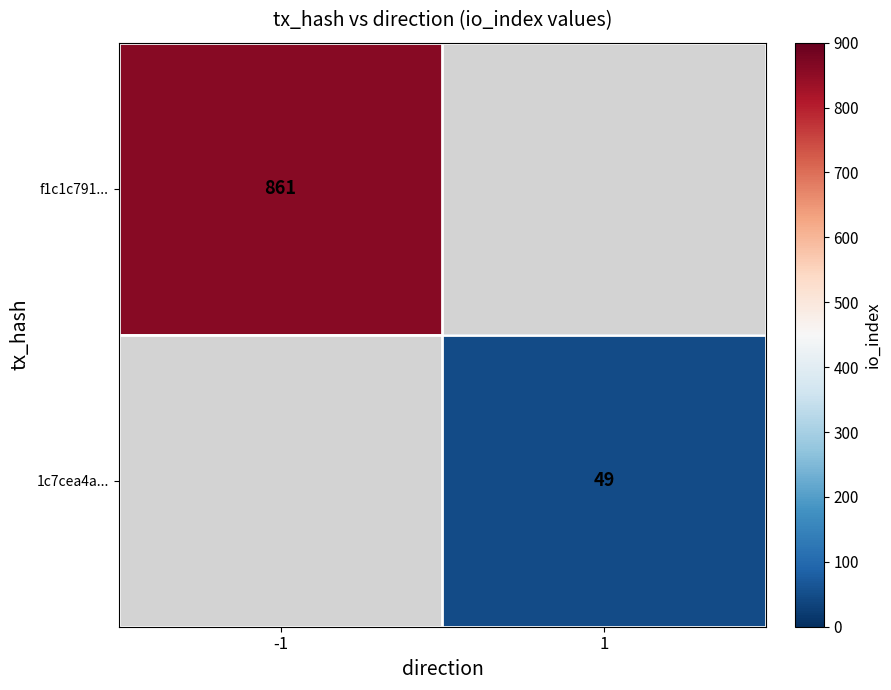

What is the smallest value displayed?

49.0